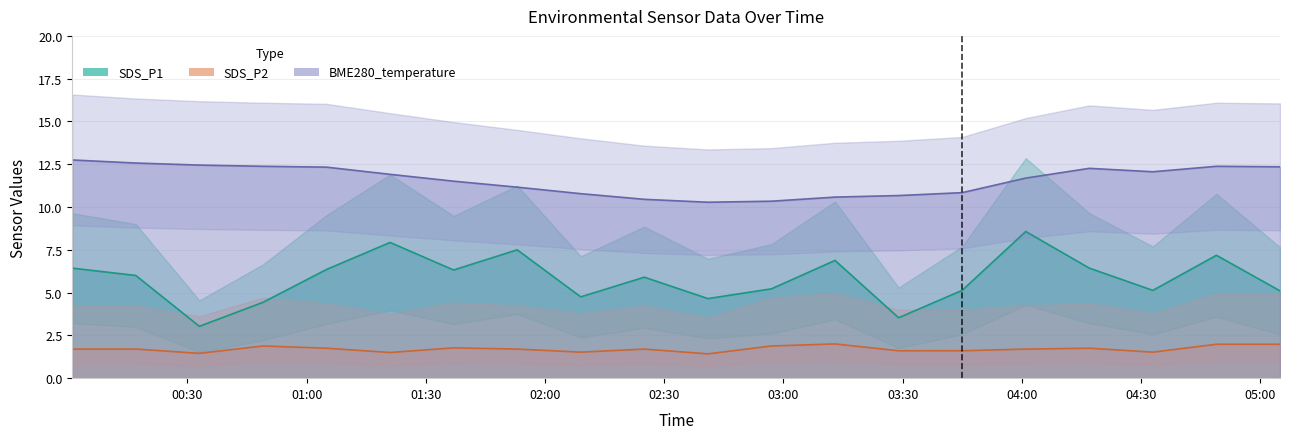

How many data points does each series have?

20